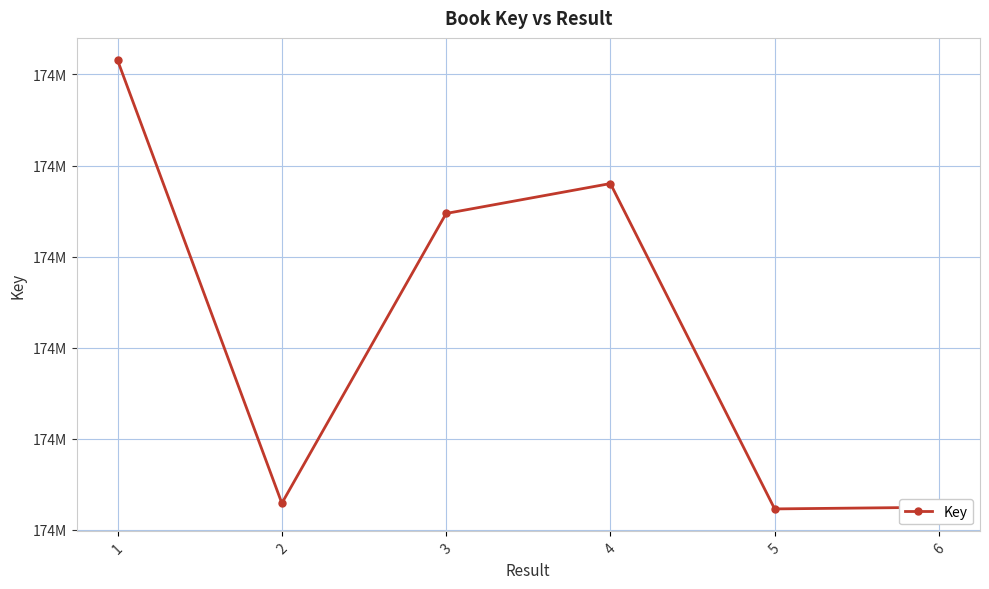

Reading left to right, what are all the values shown in this chart?

173886311	173876585	173882948	173883605	173876460	173876497